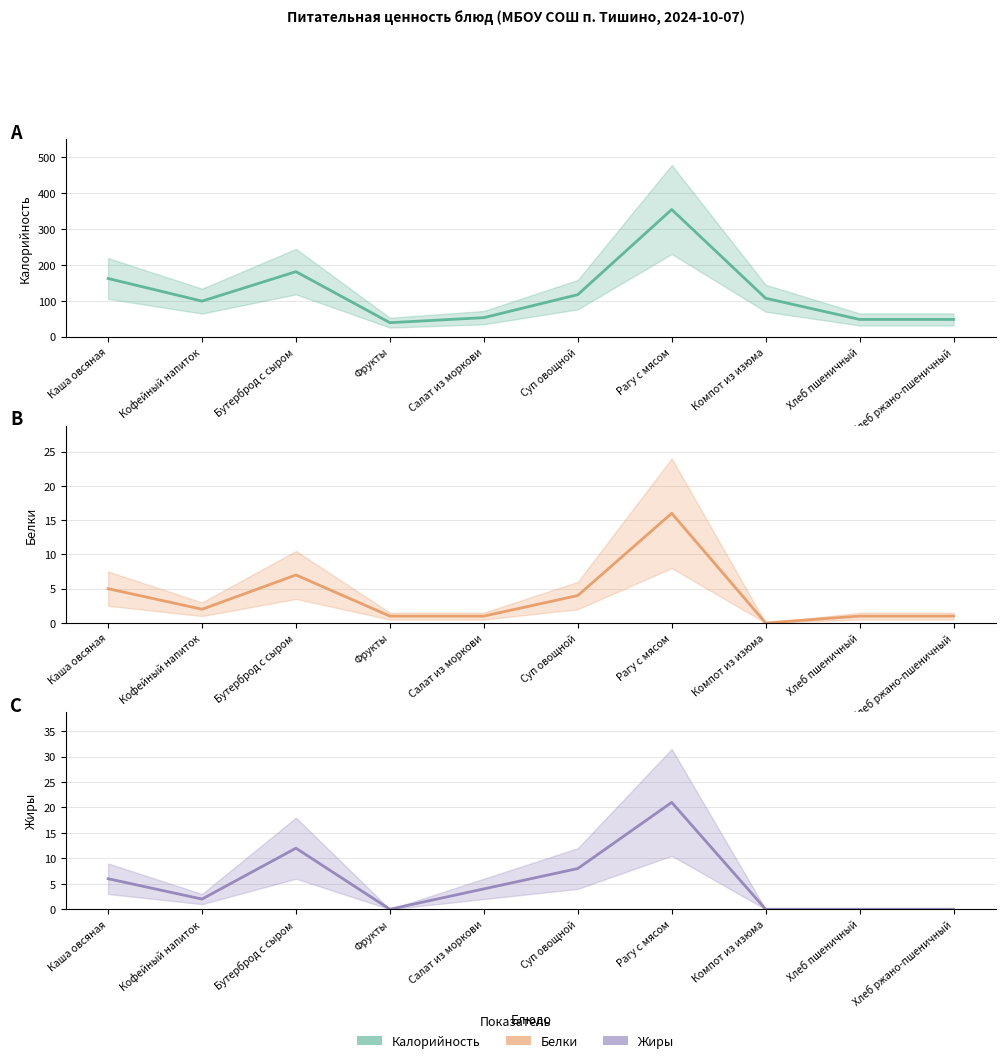

What is the label of the 7th point from the right?

Фрукты